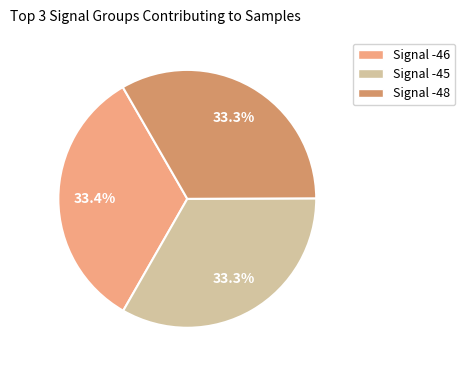

Count the number of slices in the pie.

3